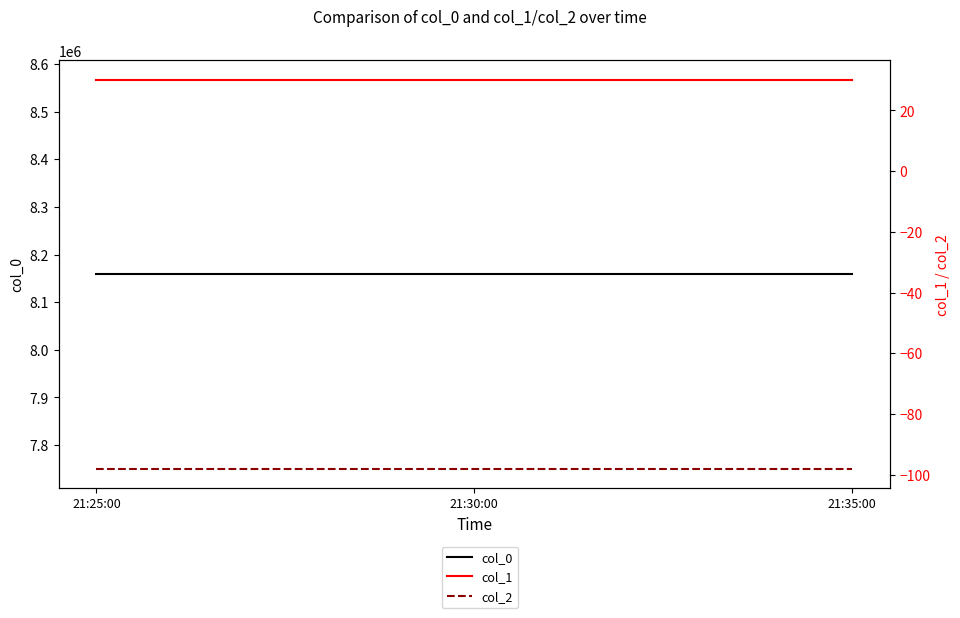

Reading left to right, transcribe all the data shown in this chart.

col_0: 21:25:00=8158700.0	21:30:00=8158700.0	21:35:00=8158700.0
col_1: 21:25:00=30.1	21:30:00=30.1	21:35:00=30.1
col_2: 21:25:00=-98.0	21:30:00=-98.0	21:35:00=-98.0